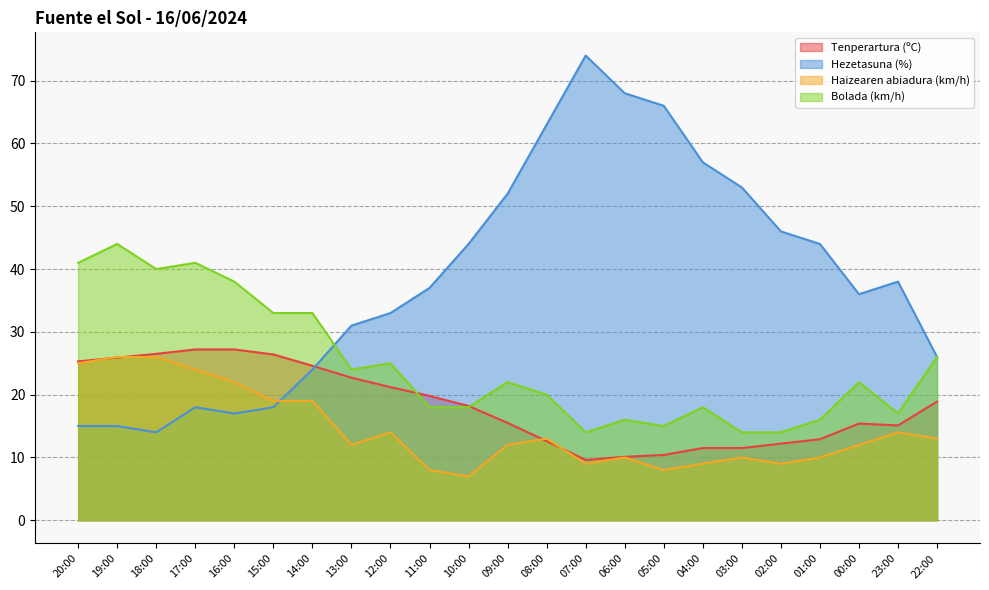

Rank the categories by Haizearen abiadura (km/h) value from lowest to highest.

10:00, 11:00, 05:00, 07:00, 04:00, 02:00, 06:00, 03:00, 01:00, 13:00, 09:00, 00:00, 08:00, 22:00, 12:00, 23:00, 15:00, 14:00, 16:00, 17:00, 20:00, 19:00, 18:00